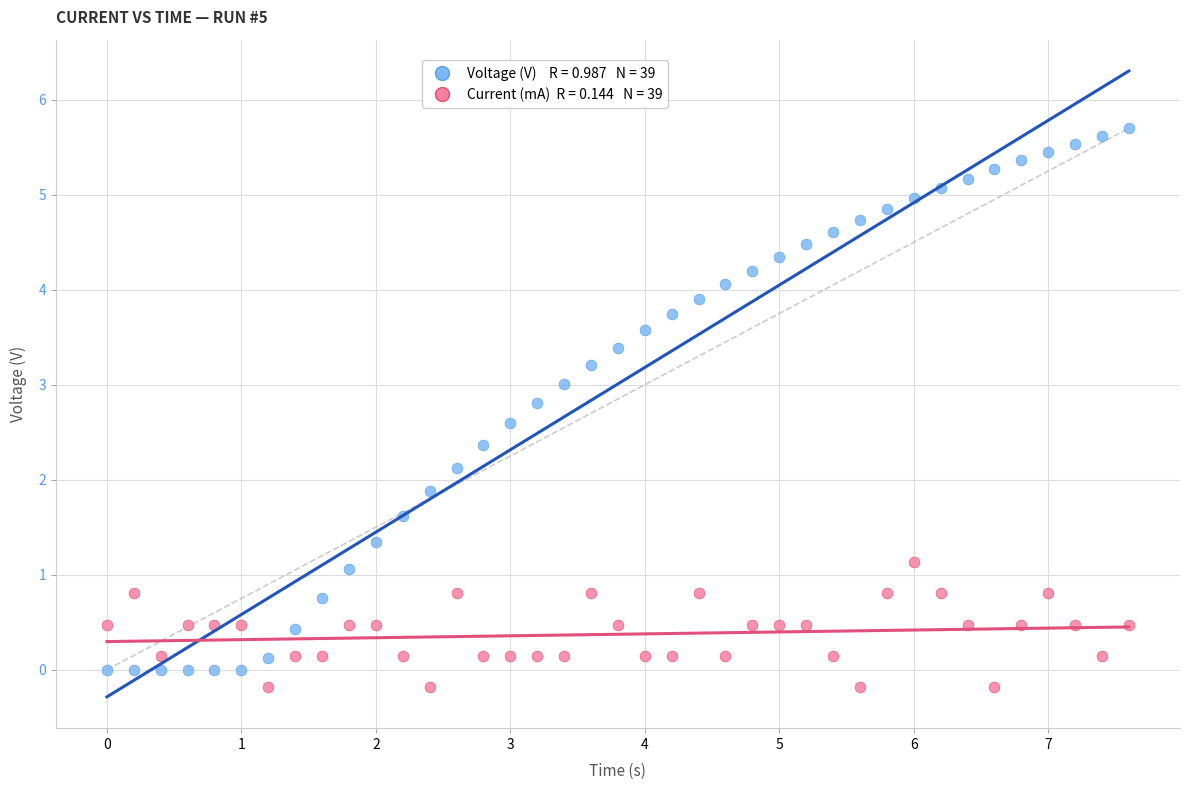

Across all data points, what is the range of Y values (max minus min)?

5.9